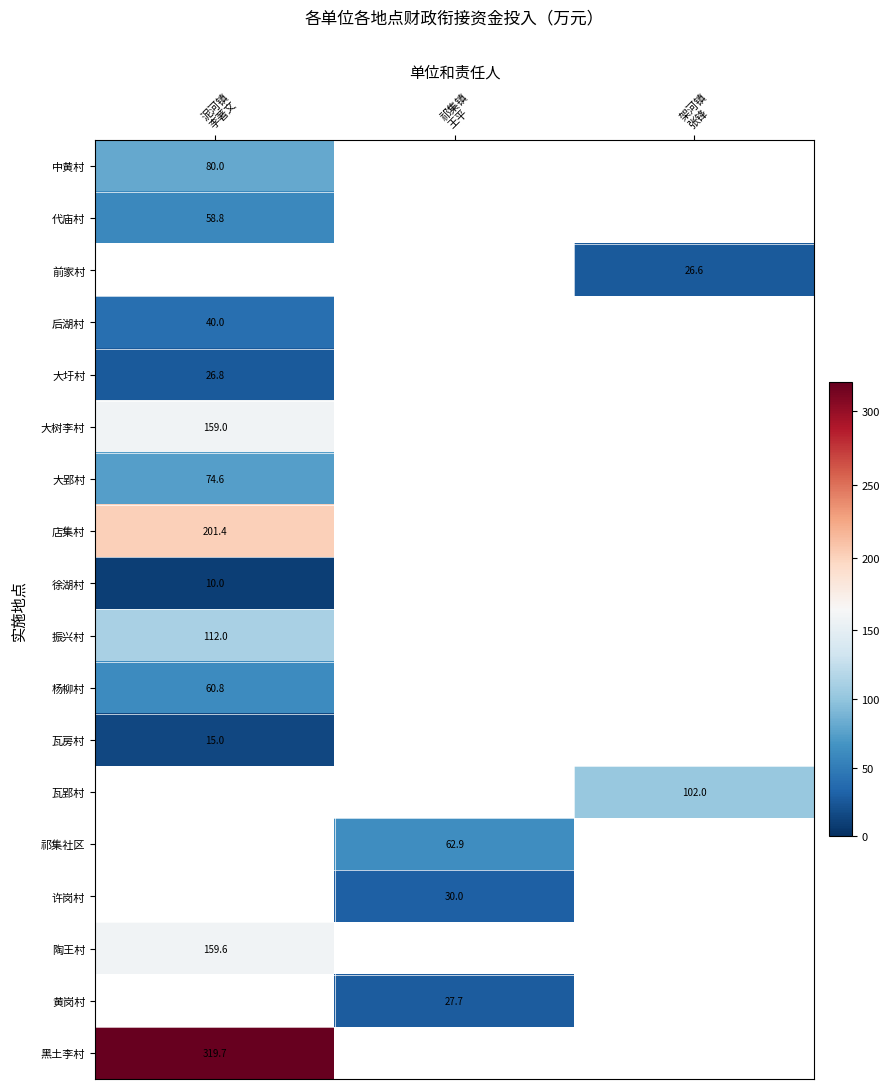

Which has a higher value, 架河镇
张锋 or 泥河镇
李著文?

泥河镇
李著文